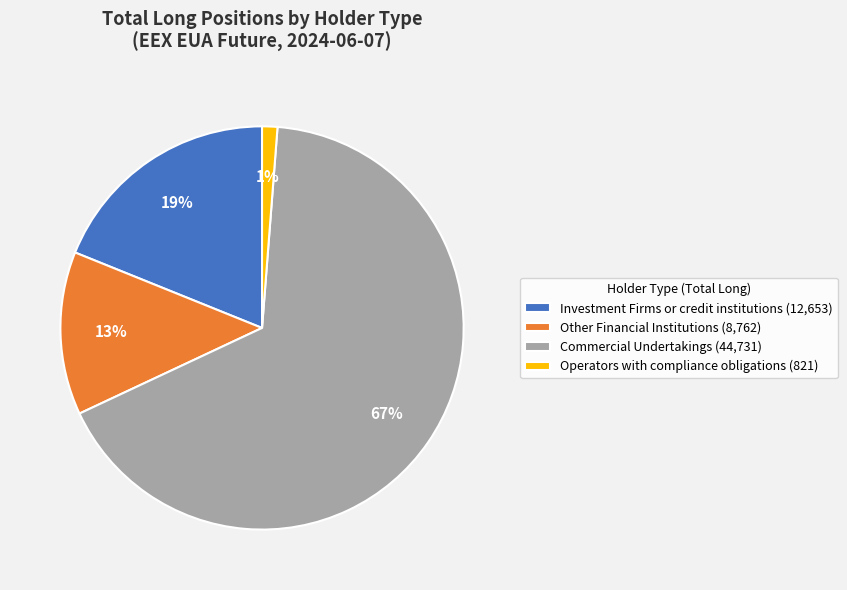

Is it true that Operators with compliance obligations (821) is 1% of the pie?

True